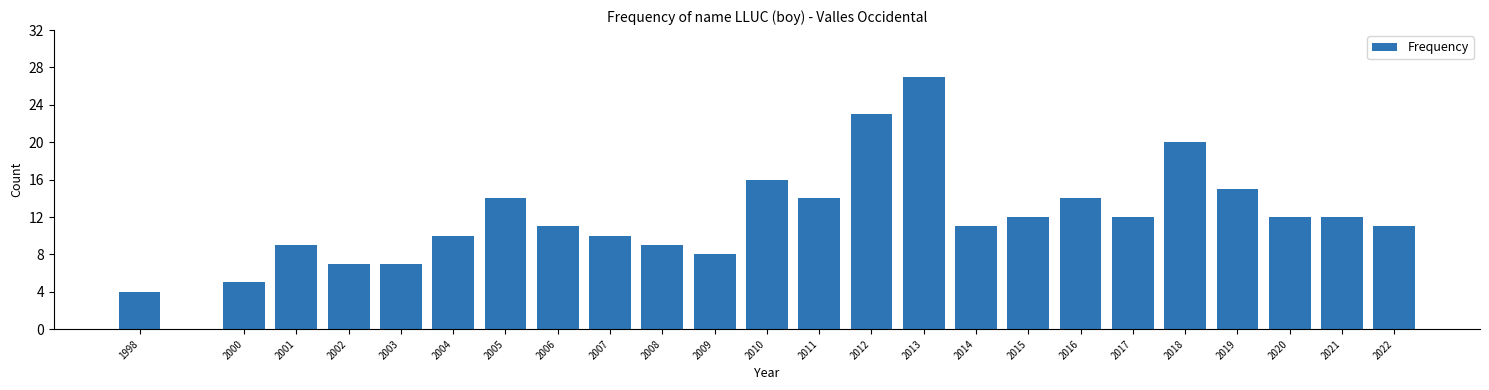

Reading left to right, list all the values displayed in this chart.

1998=4	2000=5	2001=9	2002=7	2003=7	2004=10	2005=14	2006=11	2007=10	2008=9	2009=8	2010=16	2011=14	2012=23	2013=27	2014=11	2015=12	2016=14	2017=12	2018=20	2019=15	2020=12	2021=12	2022=11